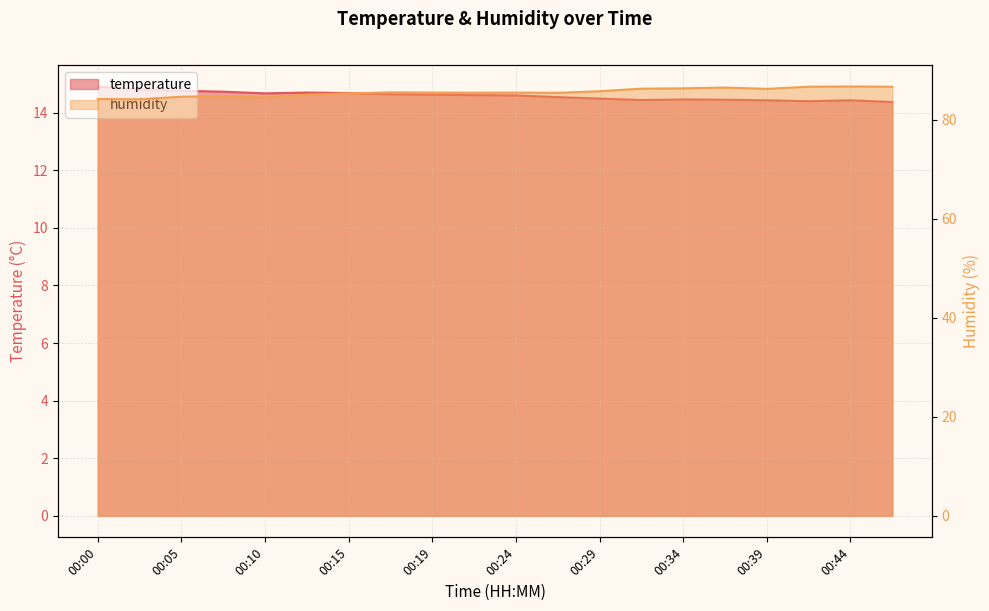

At which label does humidity reach its peak?

00:44